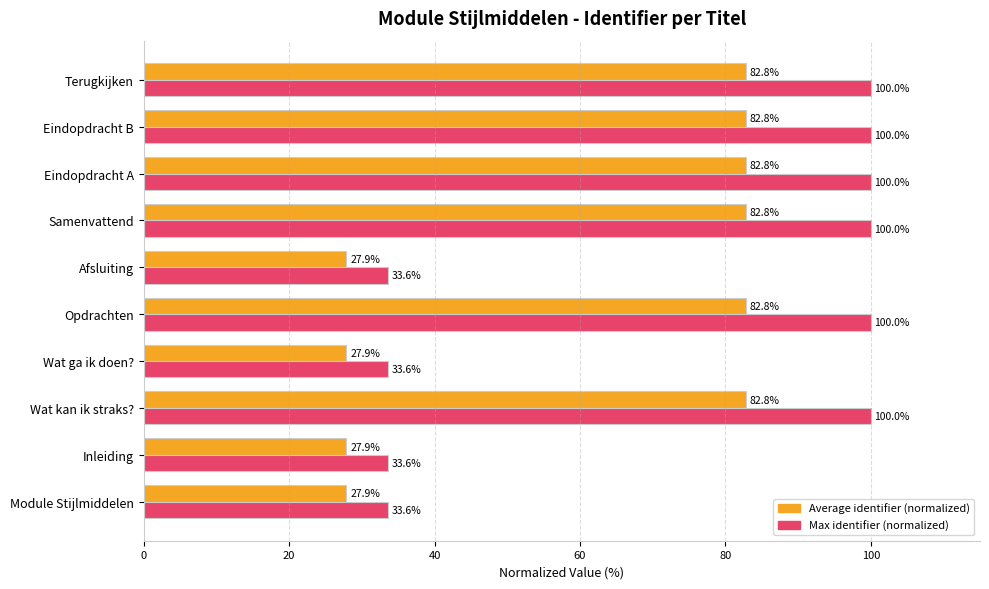

Which series has the largest range (max minus min)?

Max identifier (normalized)